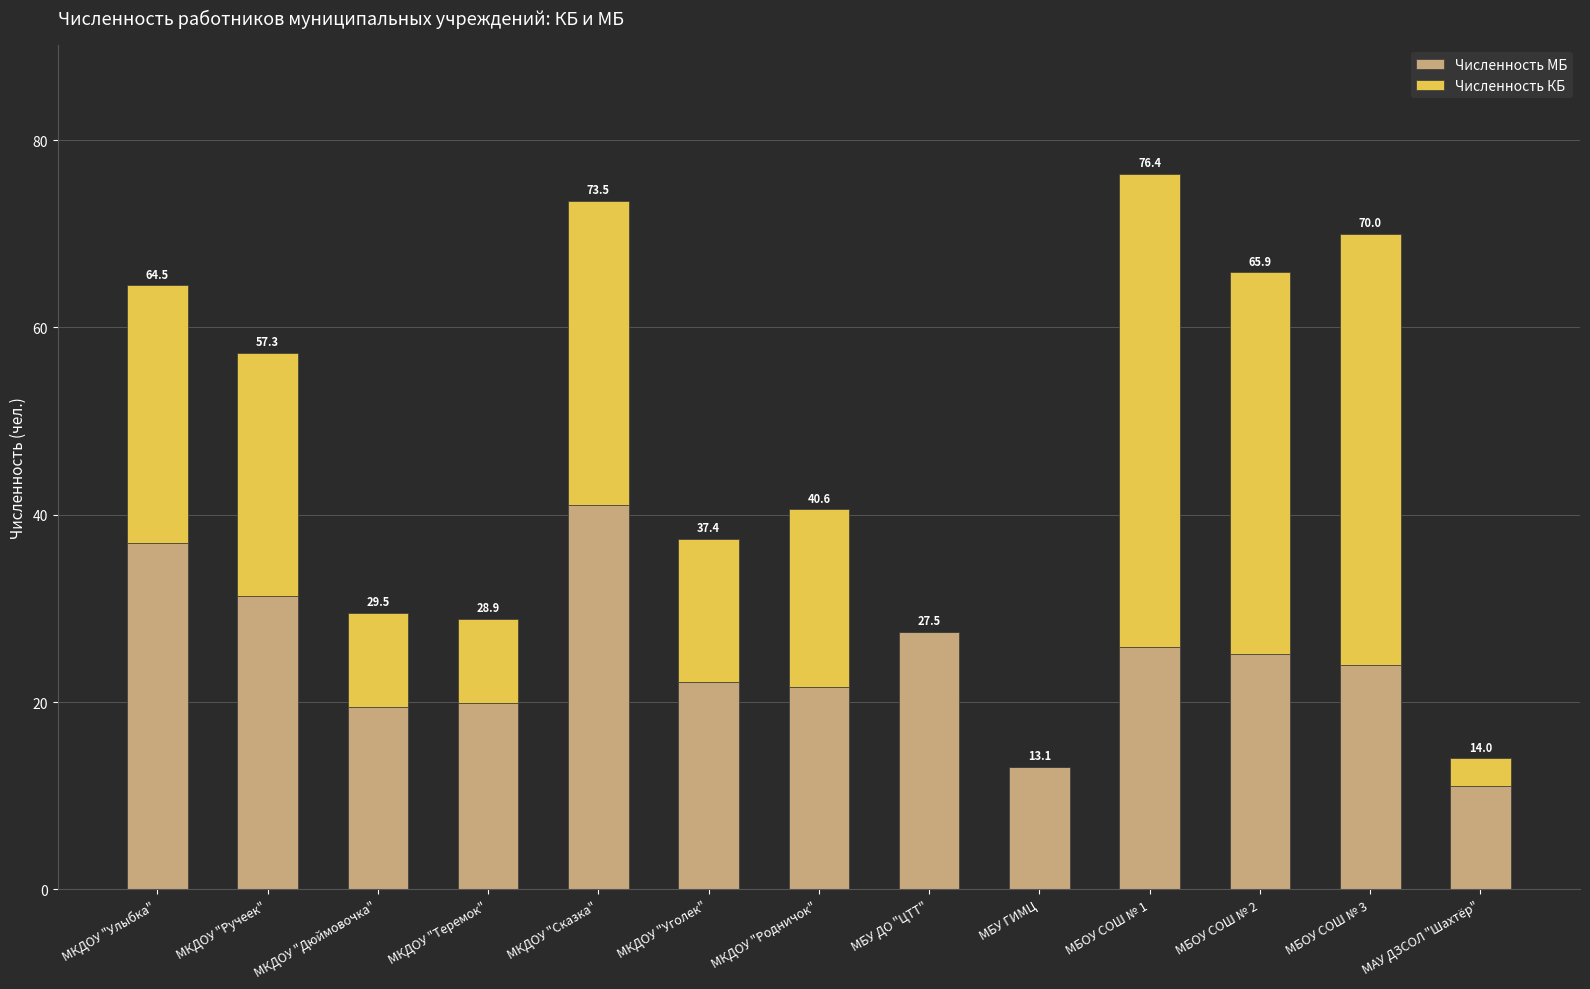

List the labels in order of Численность КБ value, smallest first.

МБУ ДО "ЦТТ", МБУ ГИМЦ, МАУ ДЗСОЛ "Шахтёр", МКДОУ "Теремок", МКДОУ "Дюймовочка", МКДОУ "Уголек", МКДОУ "Родничок", МКДОУ "Ручеек", МКДОУ "Улыбка", МКДОУ "Сказка", МБОУ СОШ № 2, МБОУ СОШ № 3, МБОУ СОШ № 1